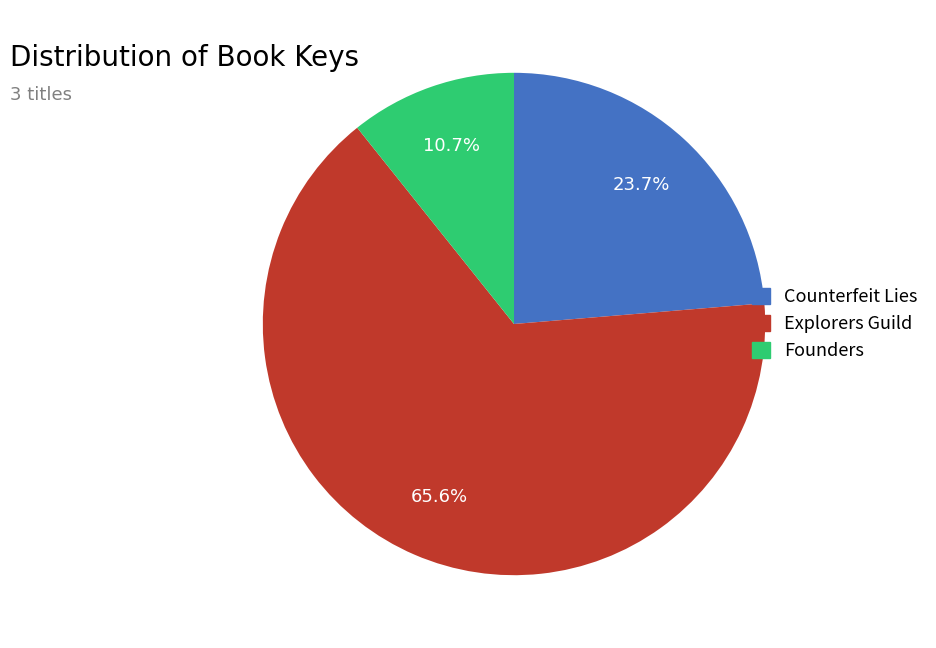

Do Explorers Guild and Founders together represent more than half of the pie?

Yes